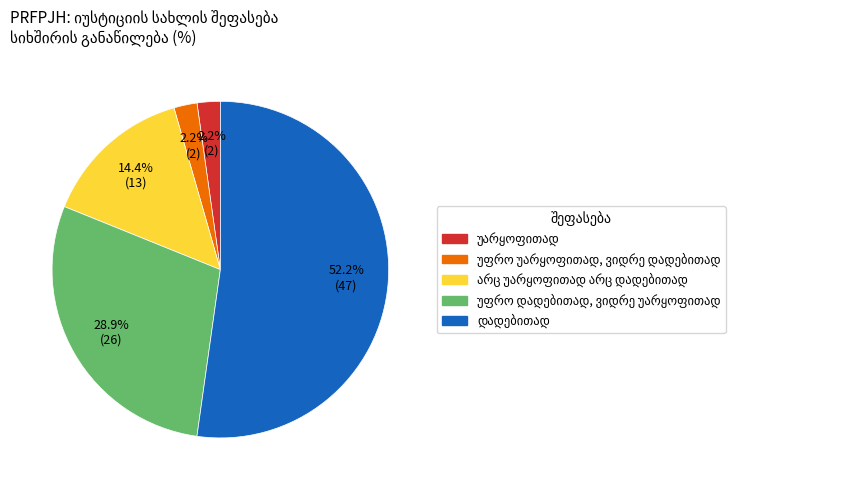

Which slice is the largest?

დადებითად